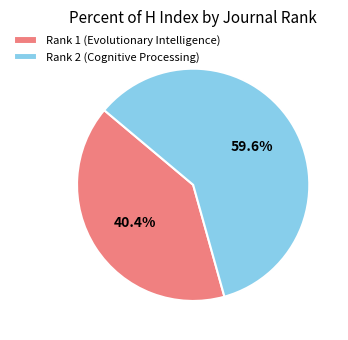

Which has a higher value, Rank 1 (Evolutionary Intelligence) or Rank 2 (Cognitive Processing)?

Rank 2 (Cognitive Processing)